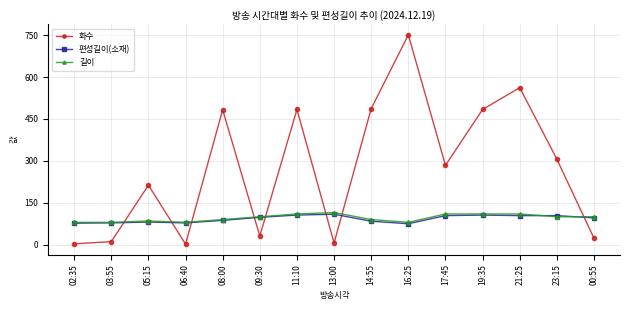

True or false: 편성길이(소재) has more than 0 points higher than both neighbors.

True